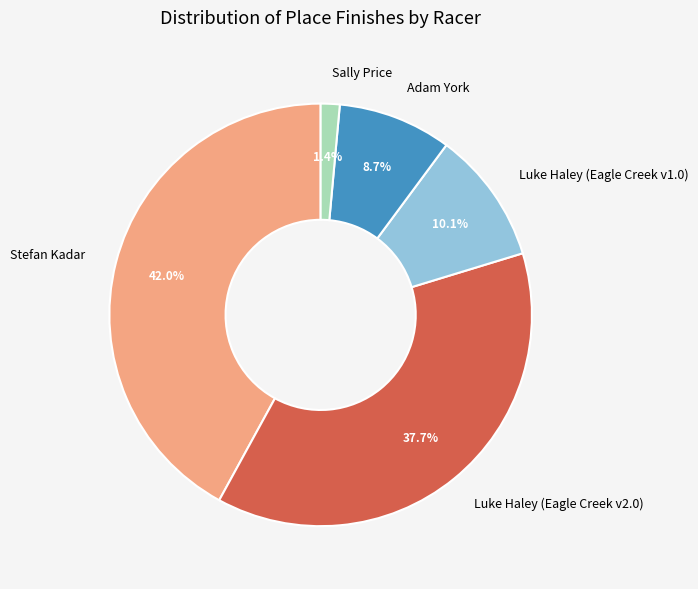

To the nearest percent, what is the combined percentage of Sally Price and Luke Haley (Eagle Creek v2.0)?

39%